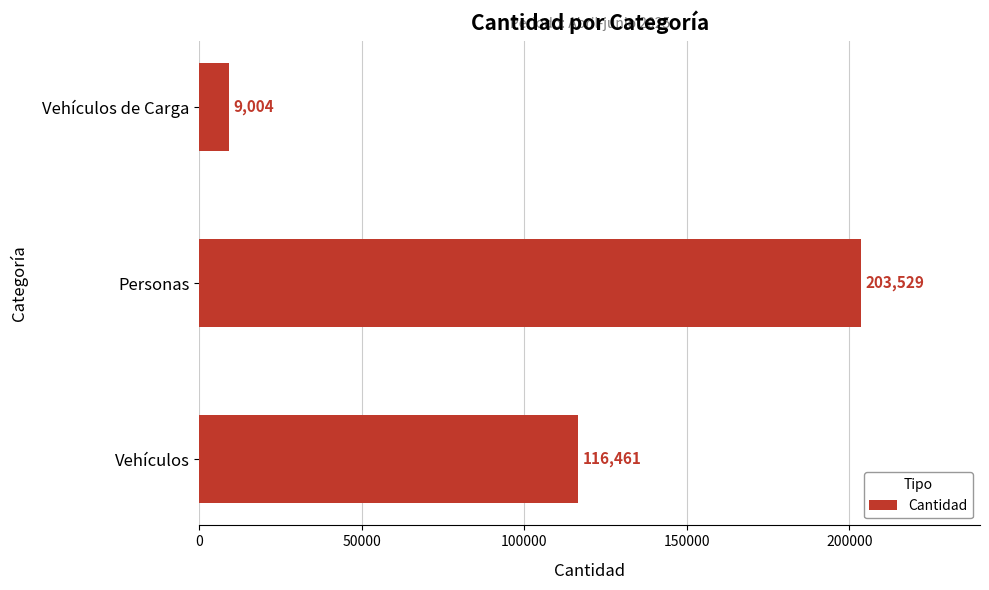

How many values are between 9004 and 203529?

3